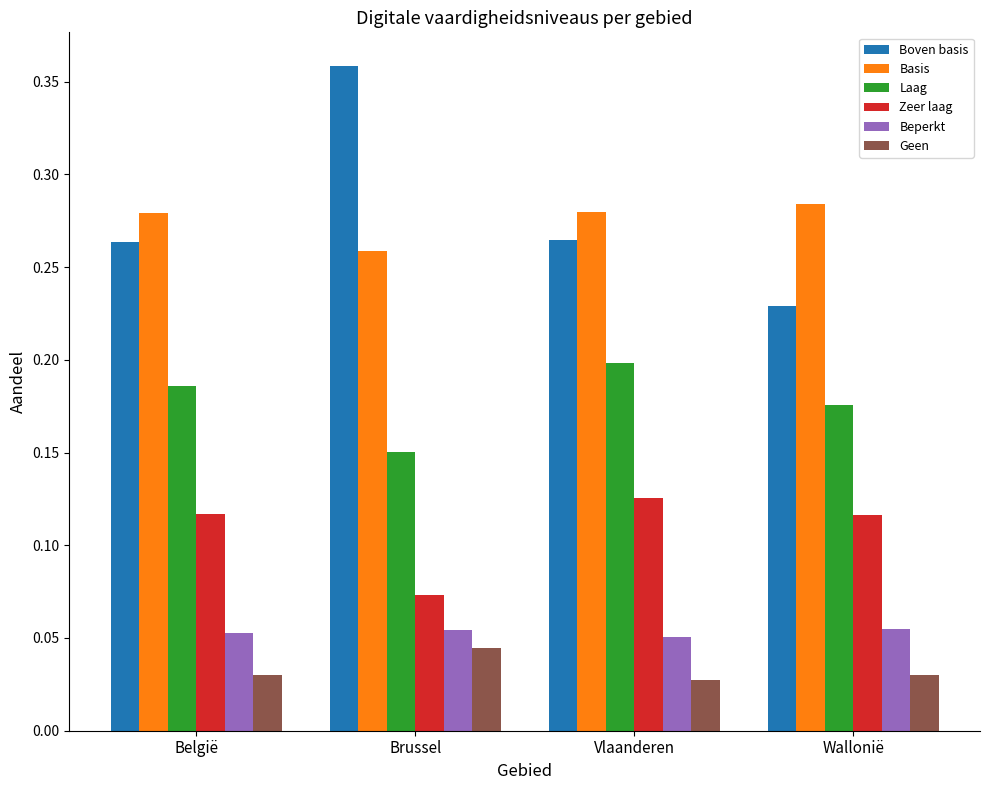

Rank the series by their maximum value, from lowest to highest.

Geen, Beperkt, Zeer laag, Laag, Basis, Boven basis